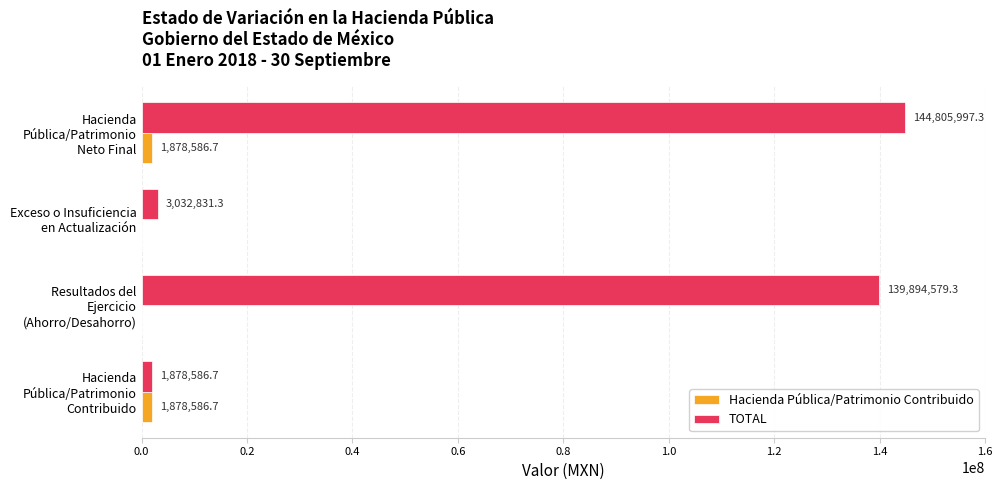

What is the greatest value displayed?

144805997.3